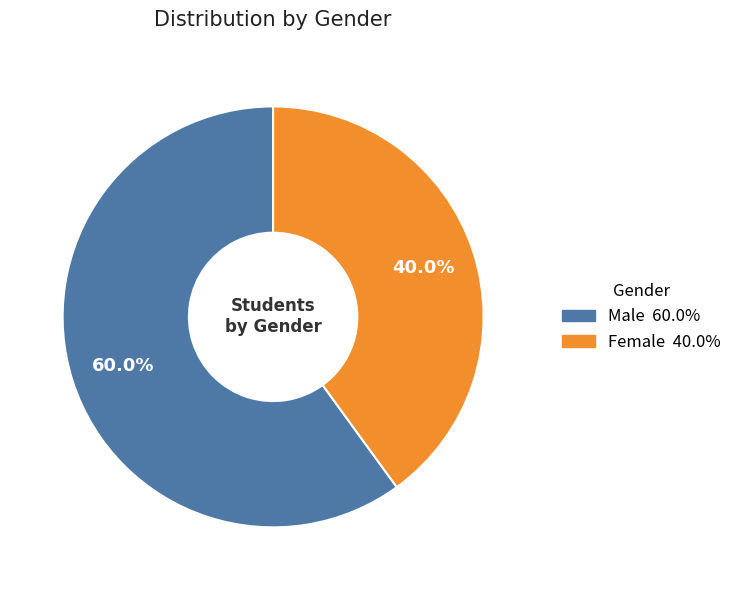

Count the number of slices in the pie.

2